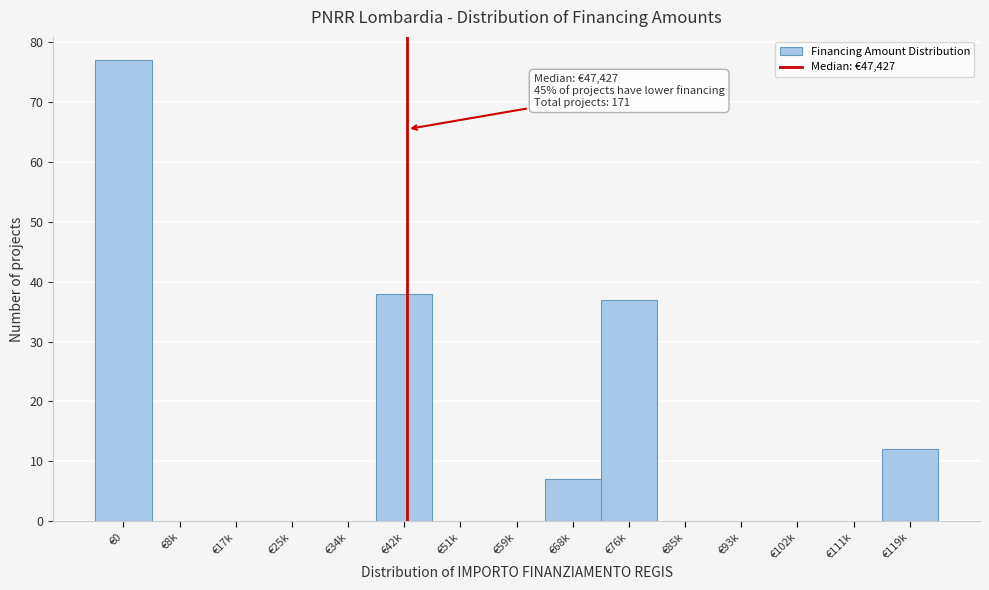

Reading left to right, extract all data points from this chart.

€0=77	€8k=0	€17k=0	€25k=0	€34k=0	€42k=38	€51k=0	€59k=0	€68k=7	€76k=37	€85k=0	€93k=0	€102k=0	€111k=0	€119k=12